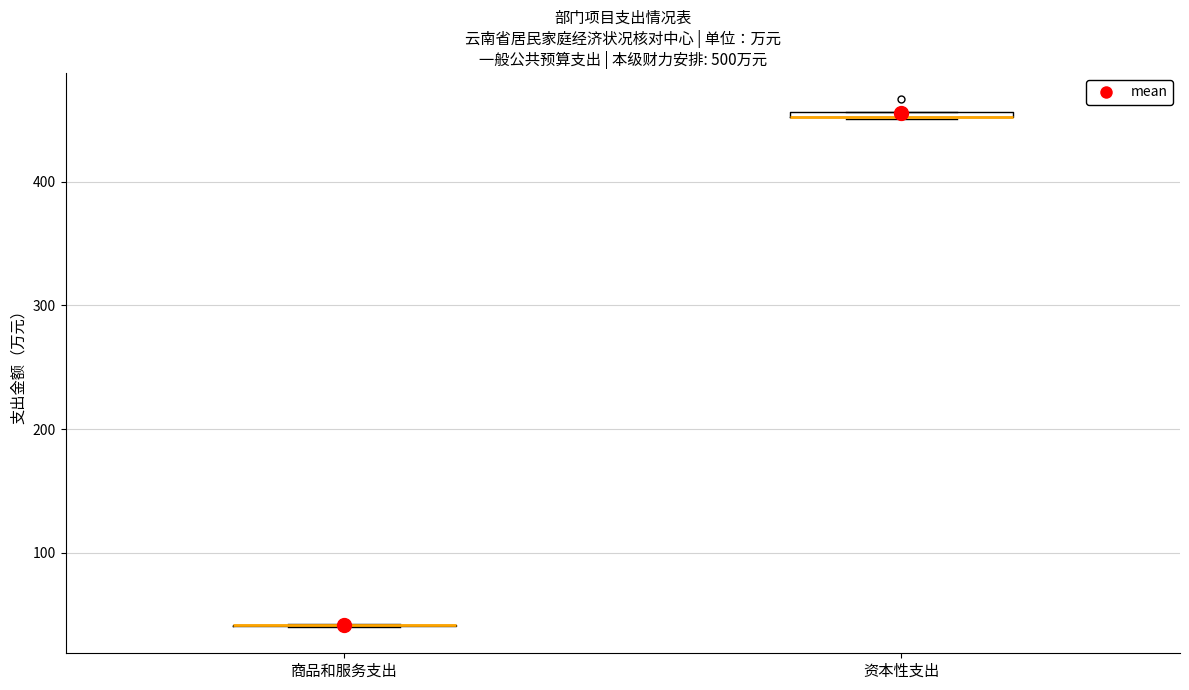

Where is the upper edge of the box for 资本性支出 on the y-axis? The values are not printed on the chart, so give them approximately, as read against the axis.

460